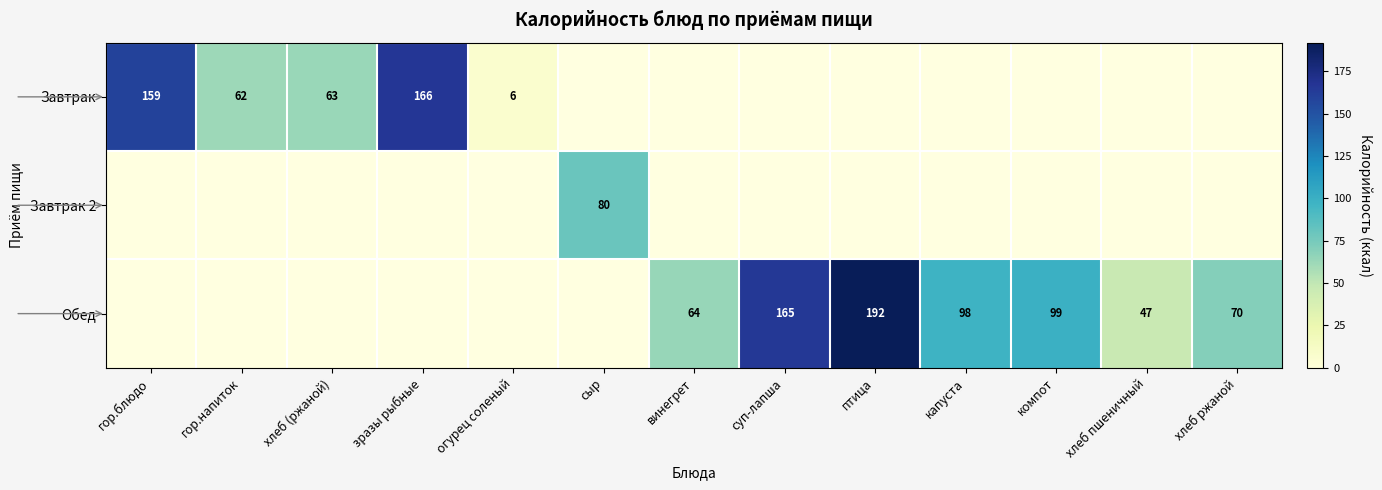

Is it true that Завтрак equals 166 at зразы рыбные?

True